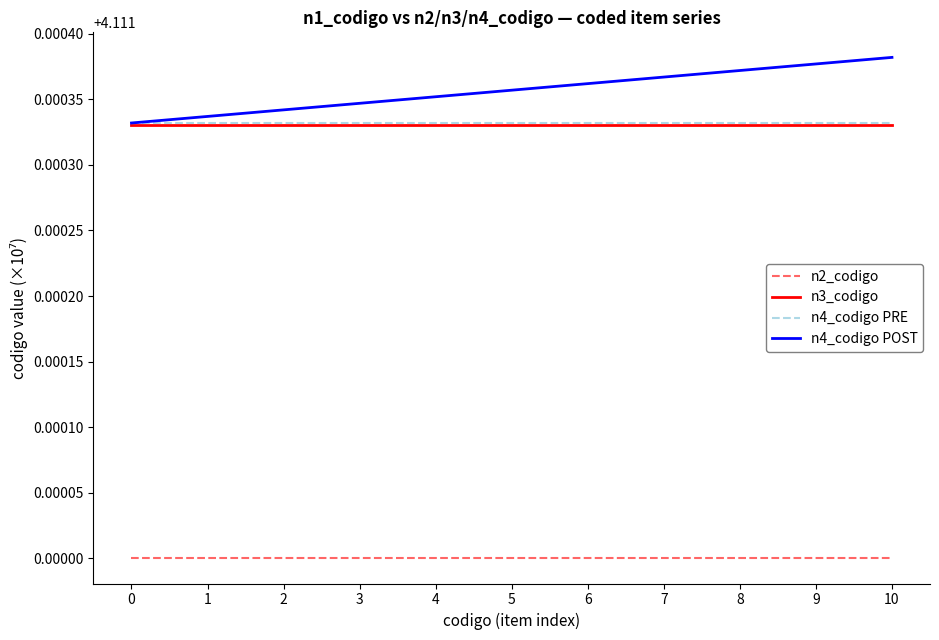

True or false: n4_codigo PRE has a value of 6.4 at 3.

False